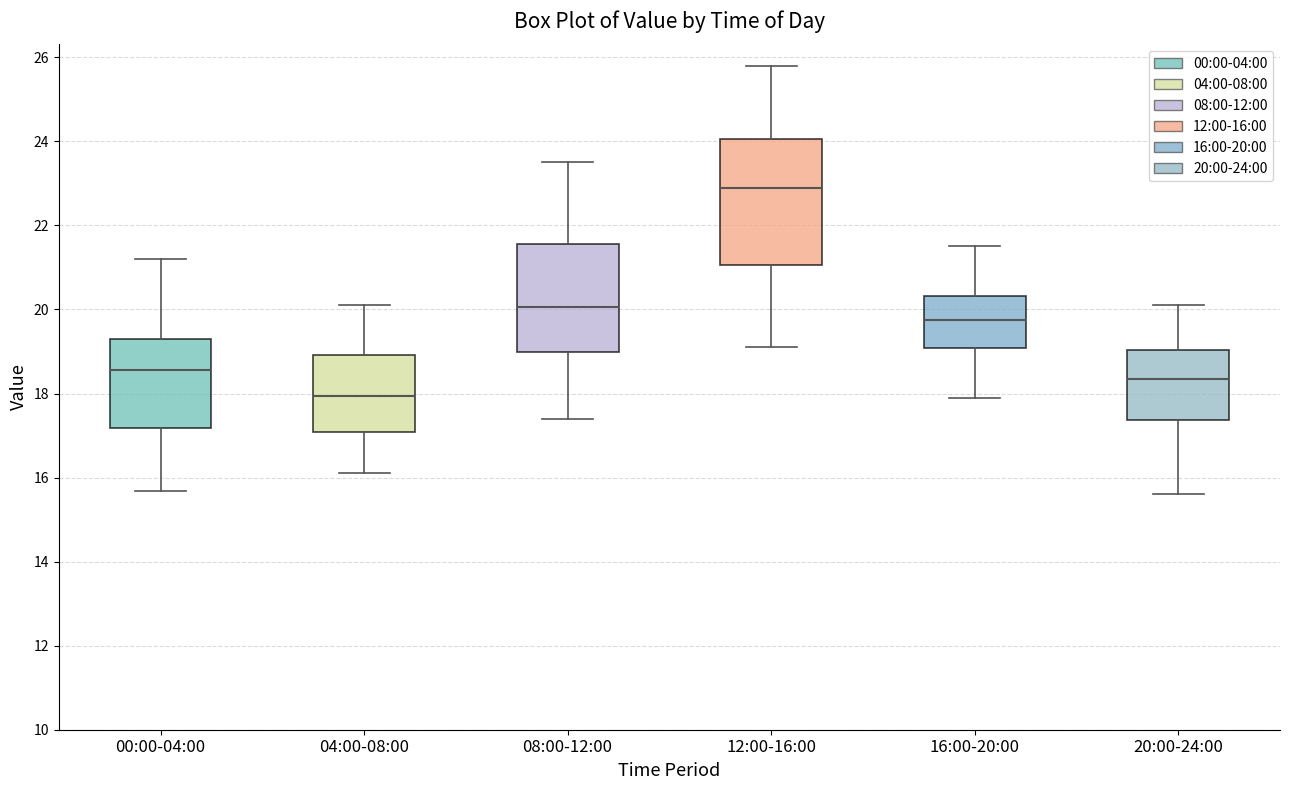

Which box has the highest median line?

12:00-16:00